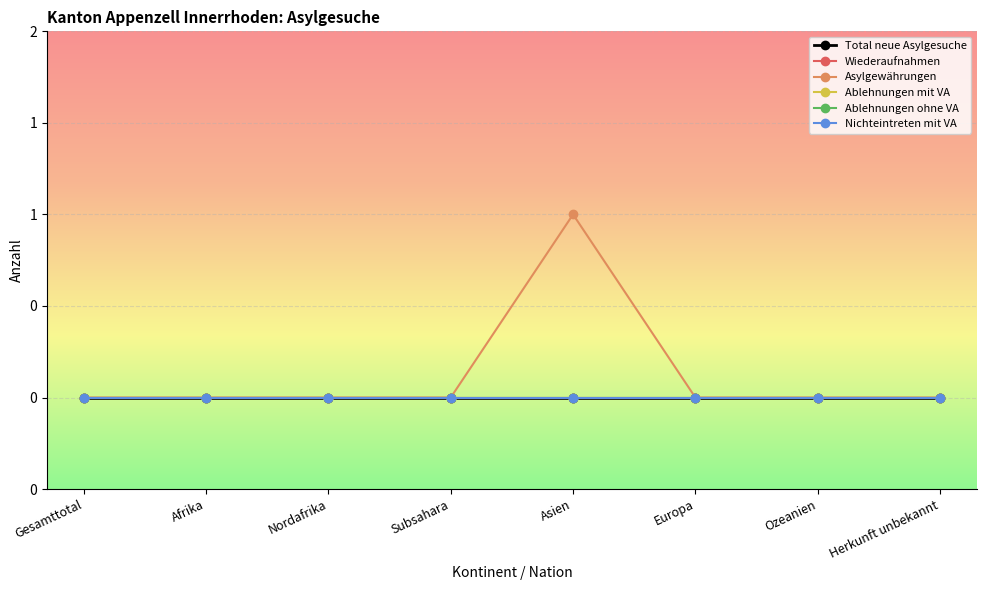

Reading left to right, transcribe all the data shown in this chart.

Total neue Asylgesuche: 0	0	0	0	0	0	0	0
Wiederaufnahmen: 0	0	0	0	0	0	0	0
Asylgewährungen: 0	0	0	0	1	0	0	0
Ablehnungen mit VA: 0	0	0	0	0	0	0	0
Ablehnungen ohne VA: 0	0	0	0	0	0	0	0
Nichteintreten mit VA: 0	0	0	0	0	0	0	0